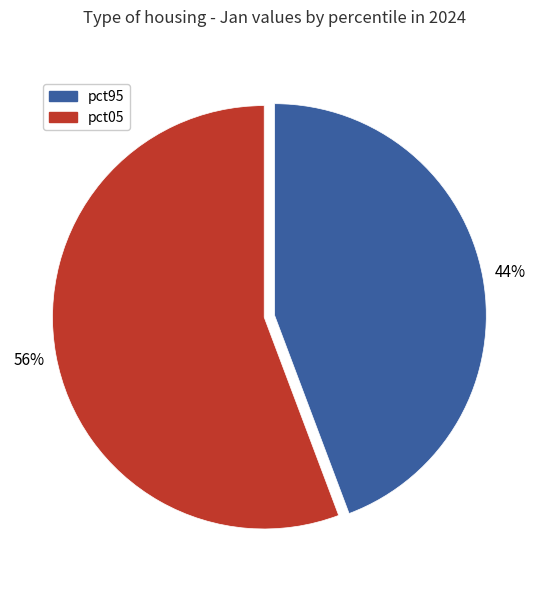

Is there any slice that represents more than half of the pie?

Yes